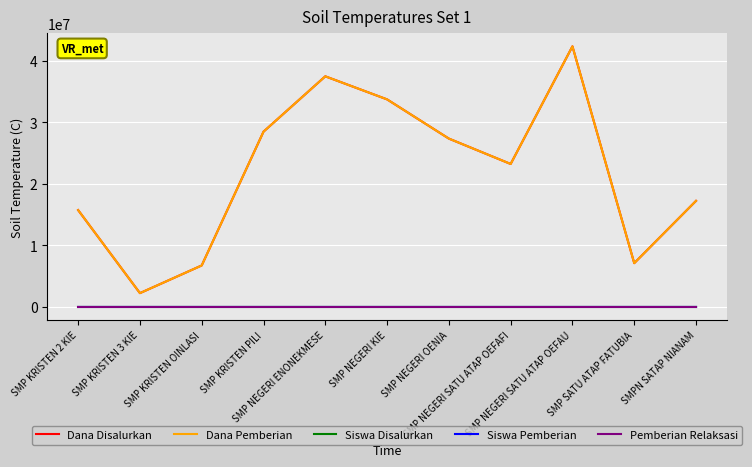

Which series changed the most between SMP NEGERI SATU ATAP OEFAFI and SMP NEGERI SATU ATAP OEFAU?

Dana Disalurkan